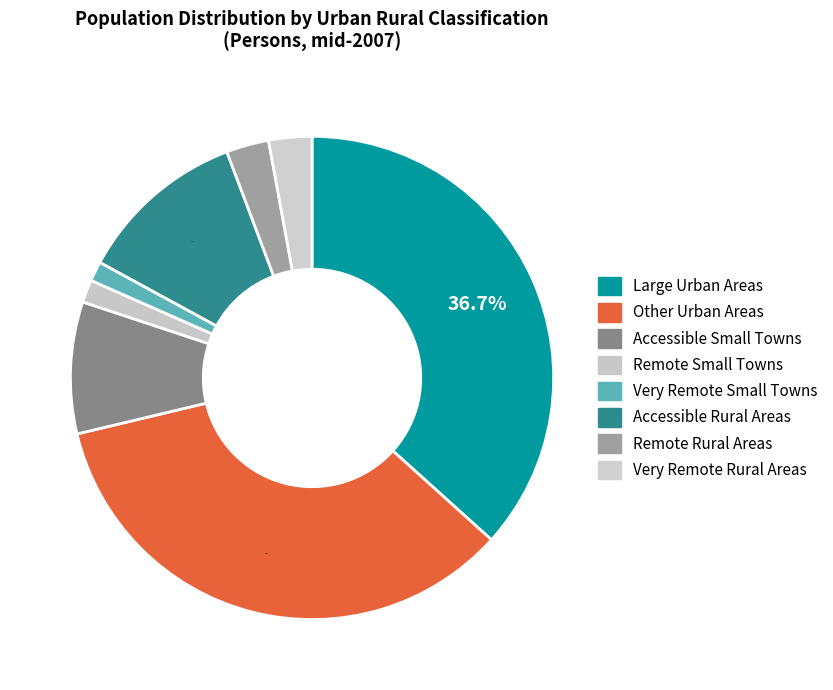

Which category has the biggest portion of the pie?

Large Urban Areas